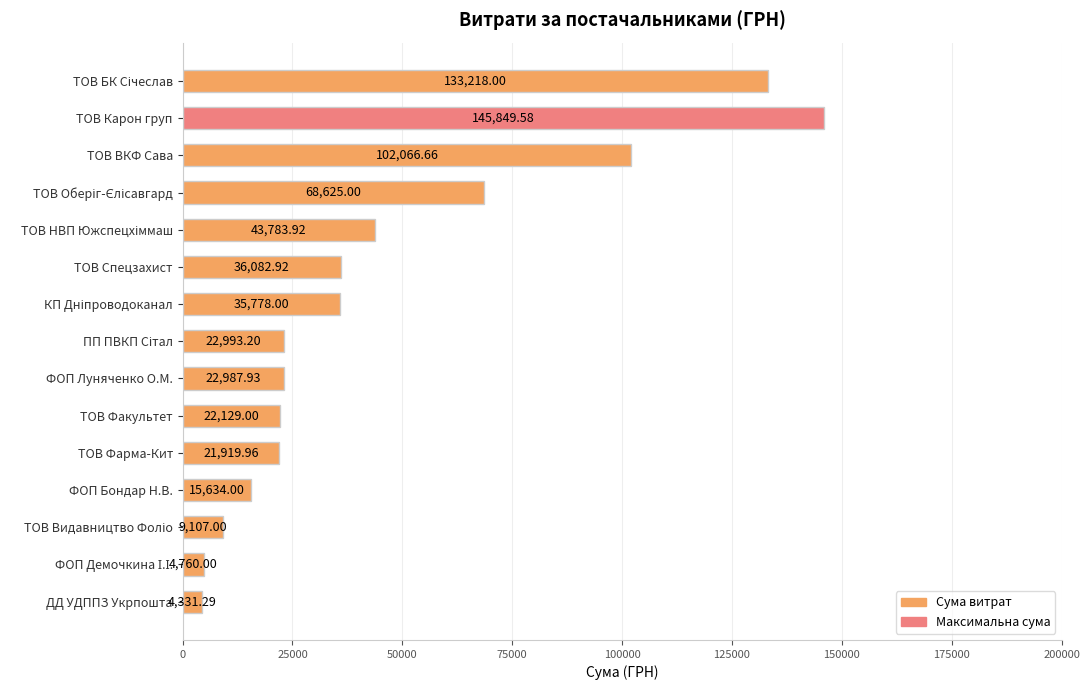

What is the difference between the values at ТОВ Карон груп and ТОВ ВКФ Сава?

43782.9